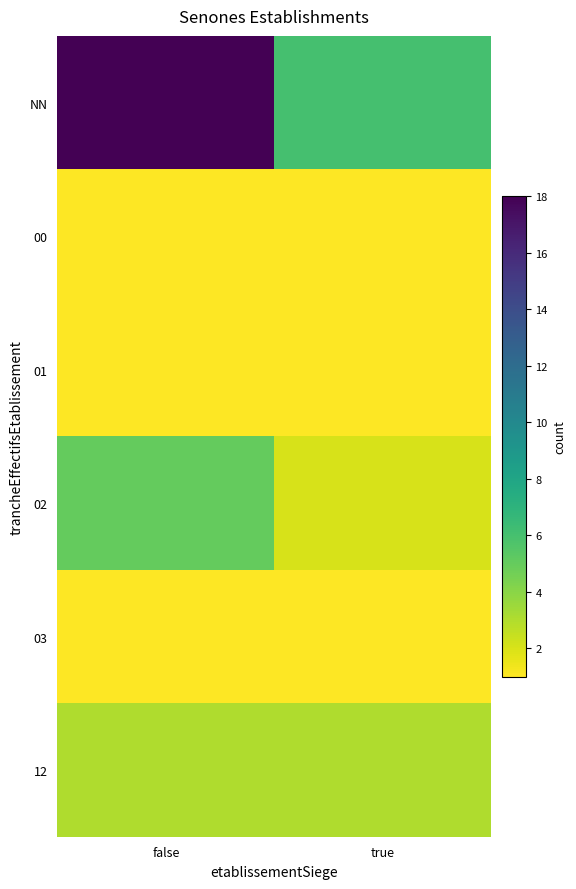

What is the total value across all series at true?

14